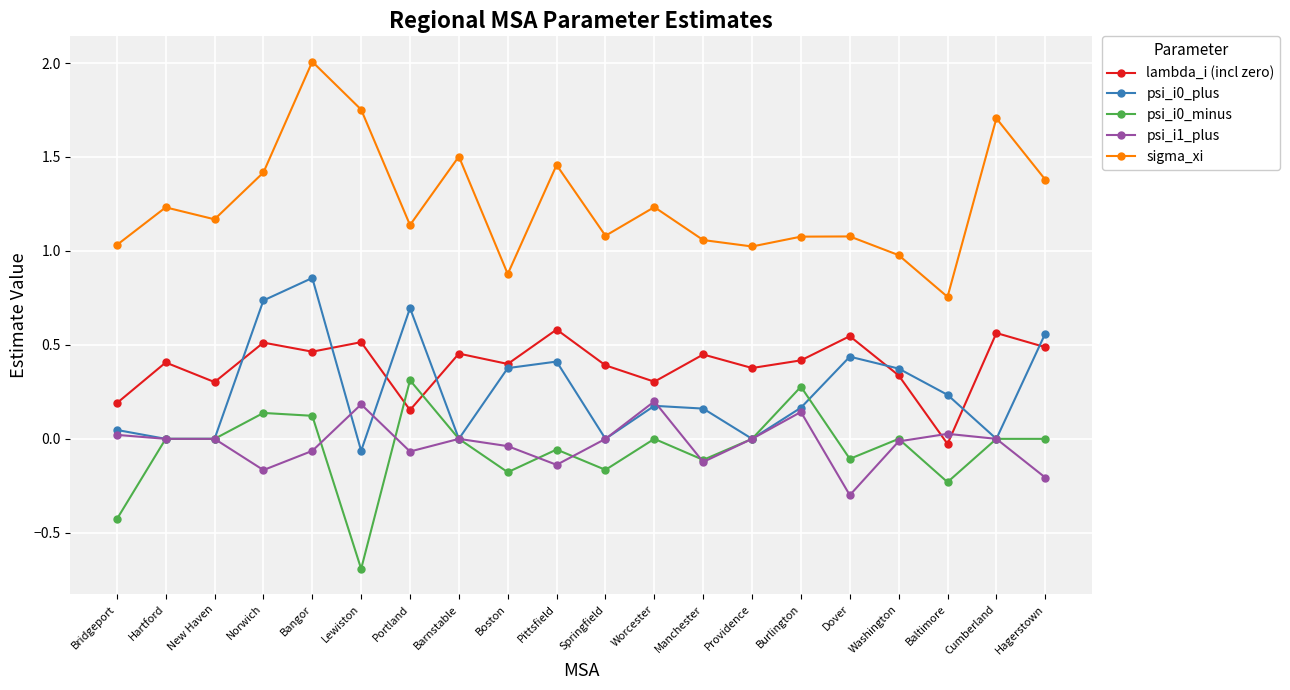

The psi_i0_minus series shows 0.1 at Norwich. True or false?

True